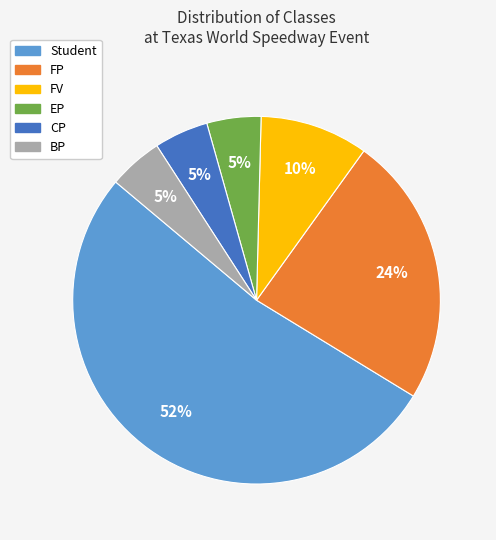

Does EP account for over 50% of the chart?

No